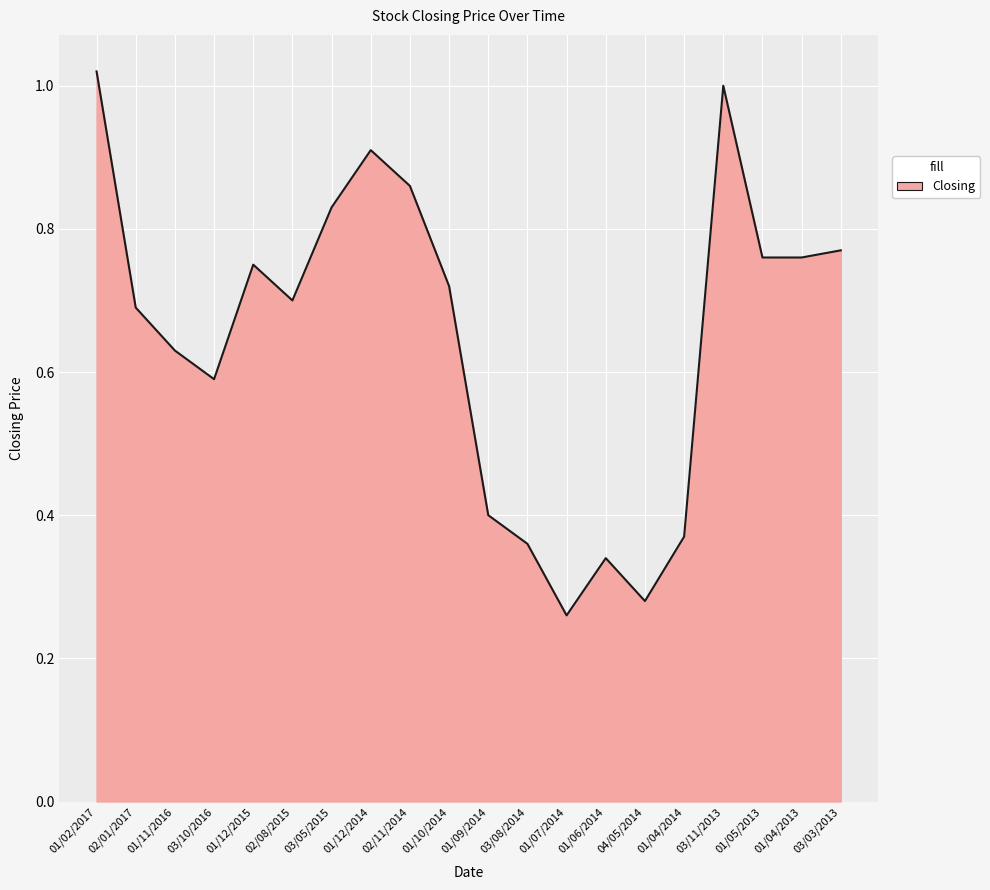

Which has a higher value, 01/04/2013 or 01/06/2014?

01/04/2013